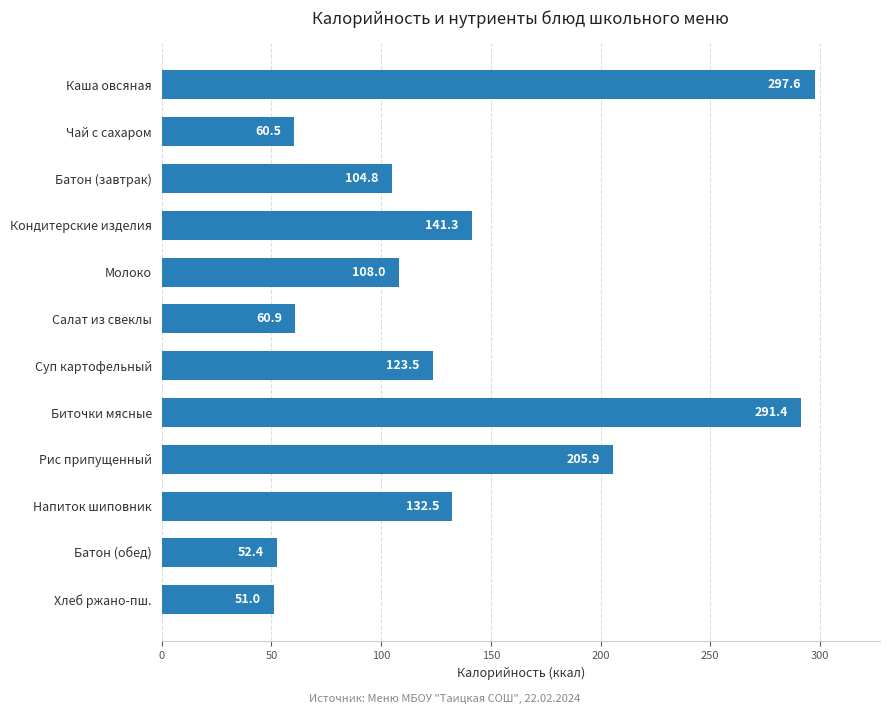

True or false: the data shows 220.3 at Кондитерские изделия.

False